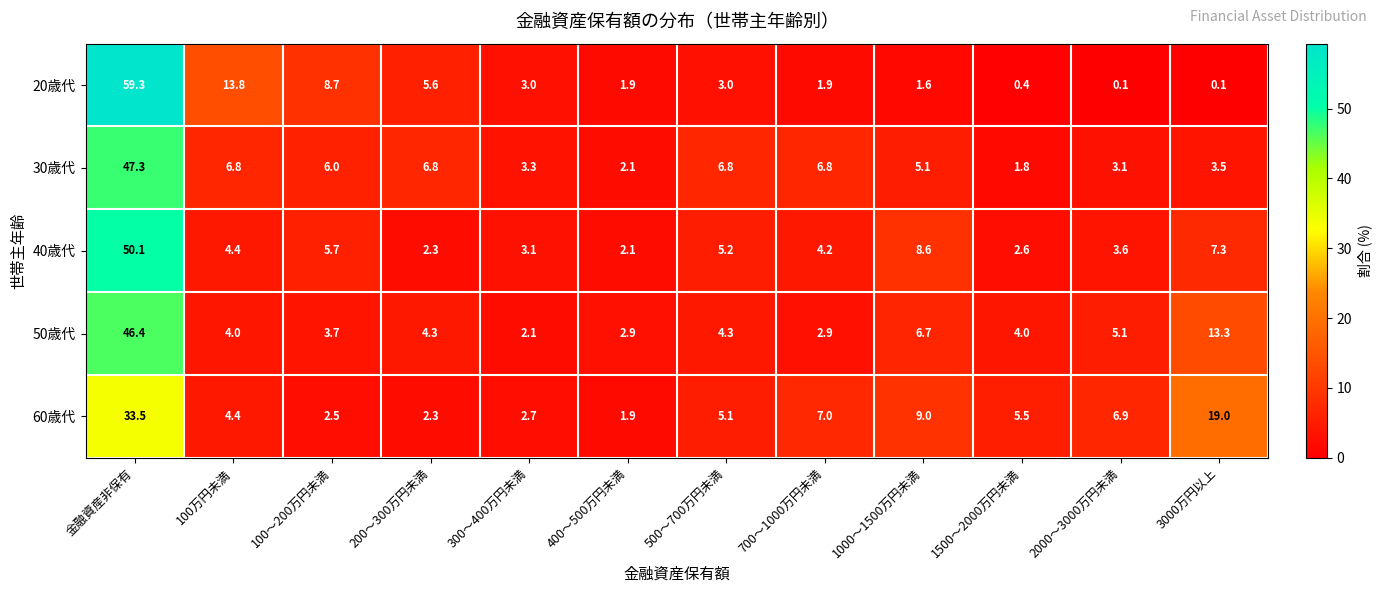

Which category has the lowest value in the 50歳代 series?

300～400万円未満